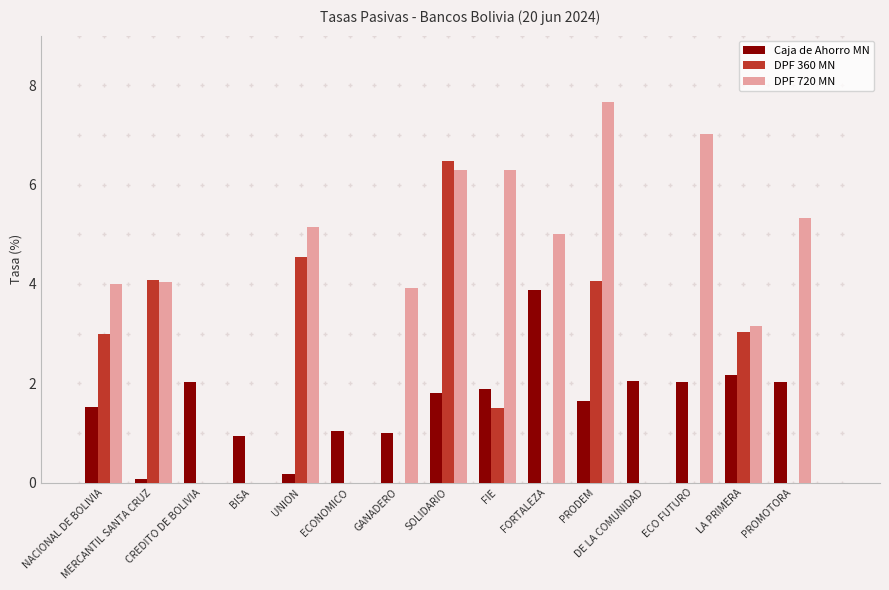

Between GANADERO and DE LA COMUNIDAD, which series saw the biggest shift?

DPF 720 MN